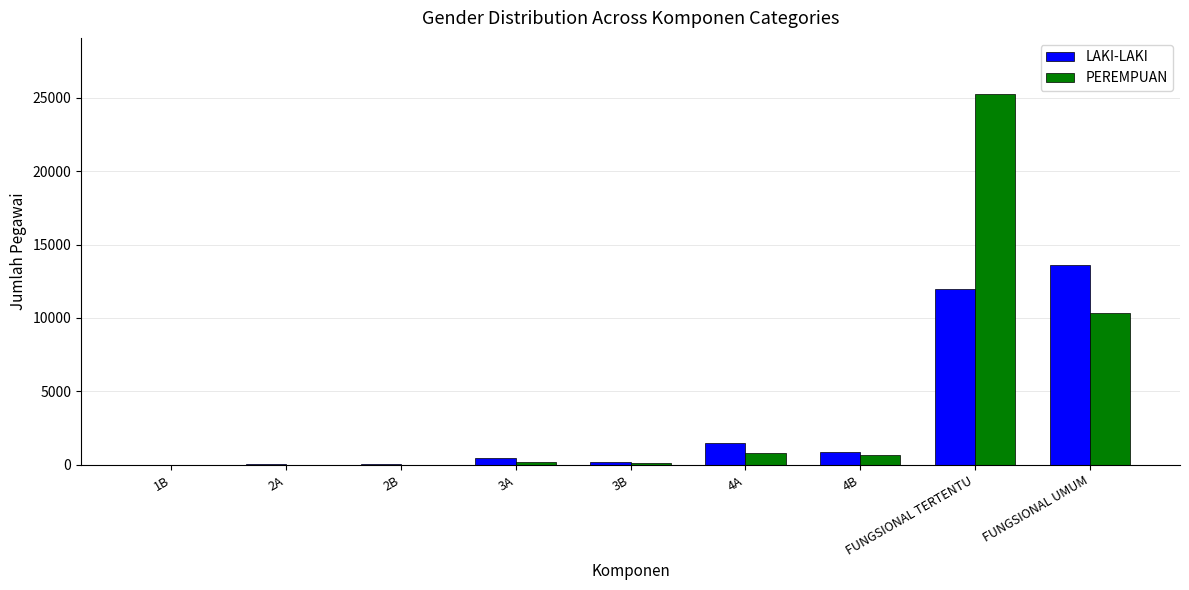

The value of LAKI-LAKI at FUNGSIONAL TERTENTU is 17610. True or false?

False